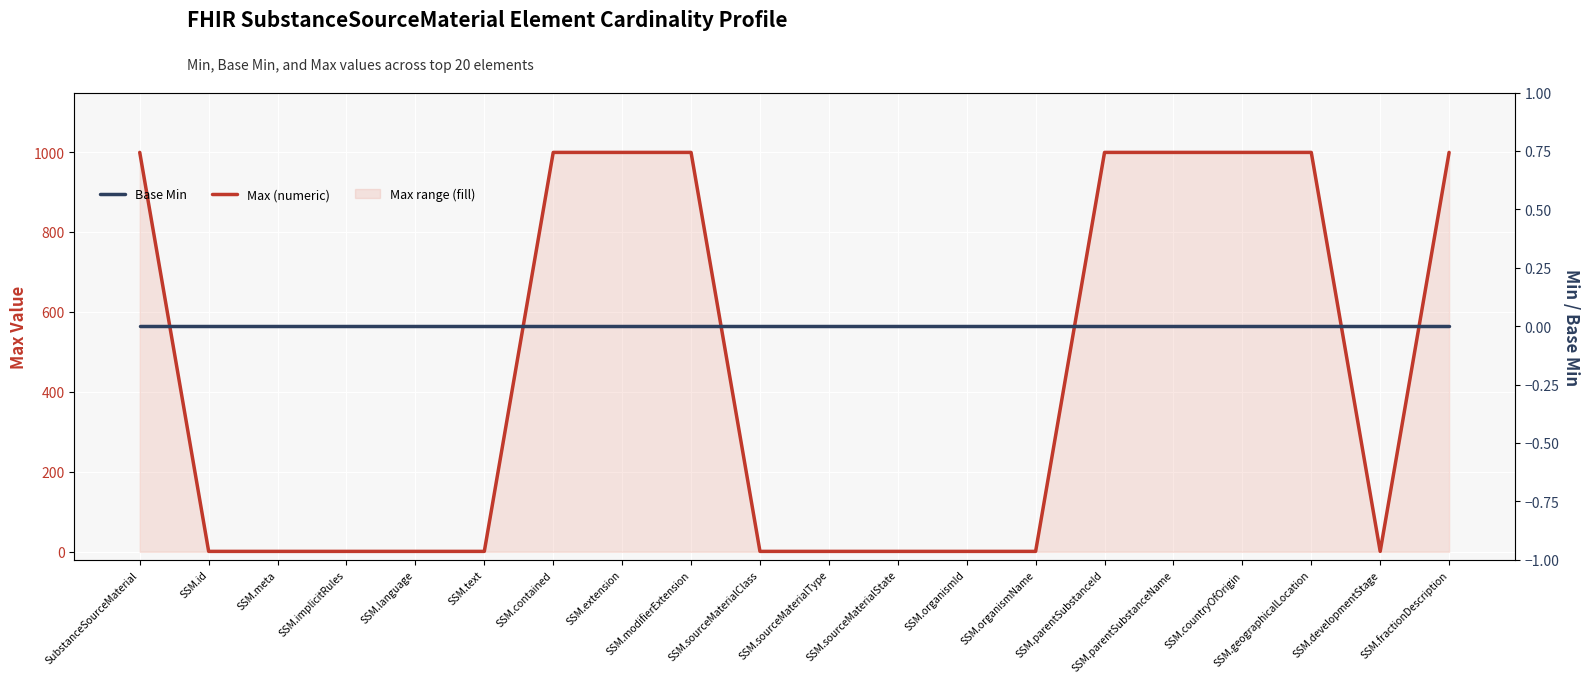

What is the total value across all series at SSM.modifierExtension?

999